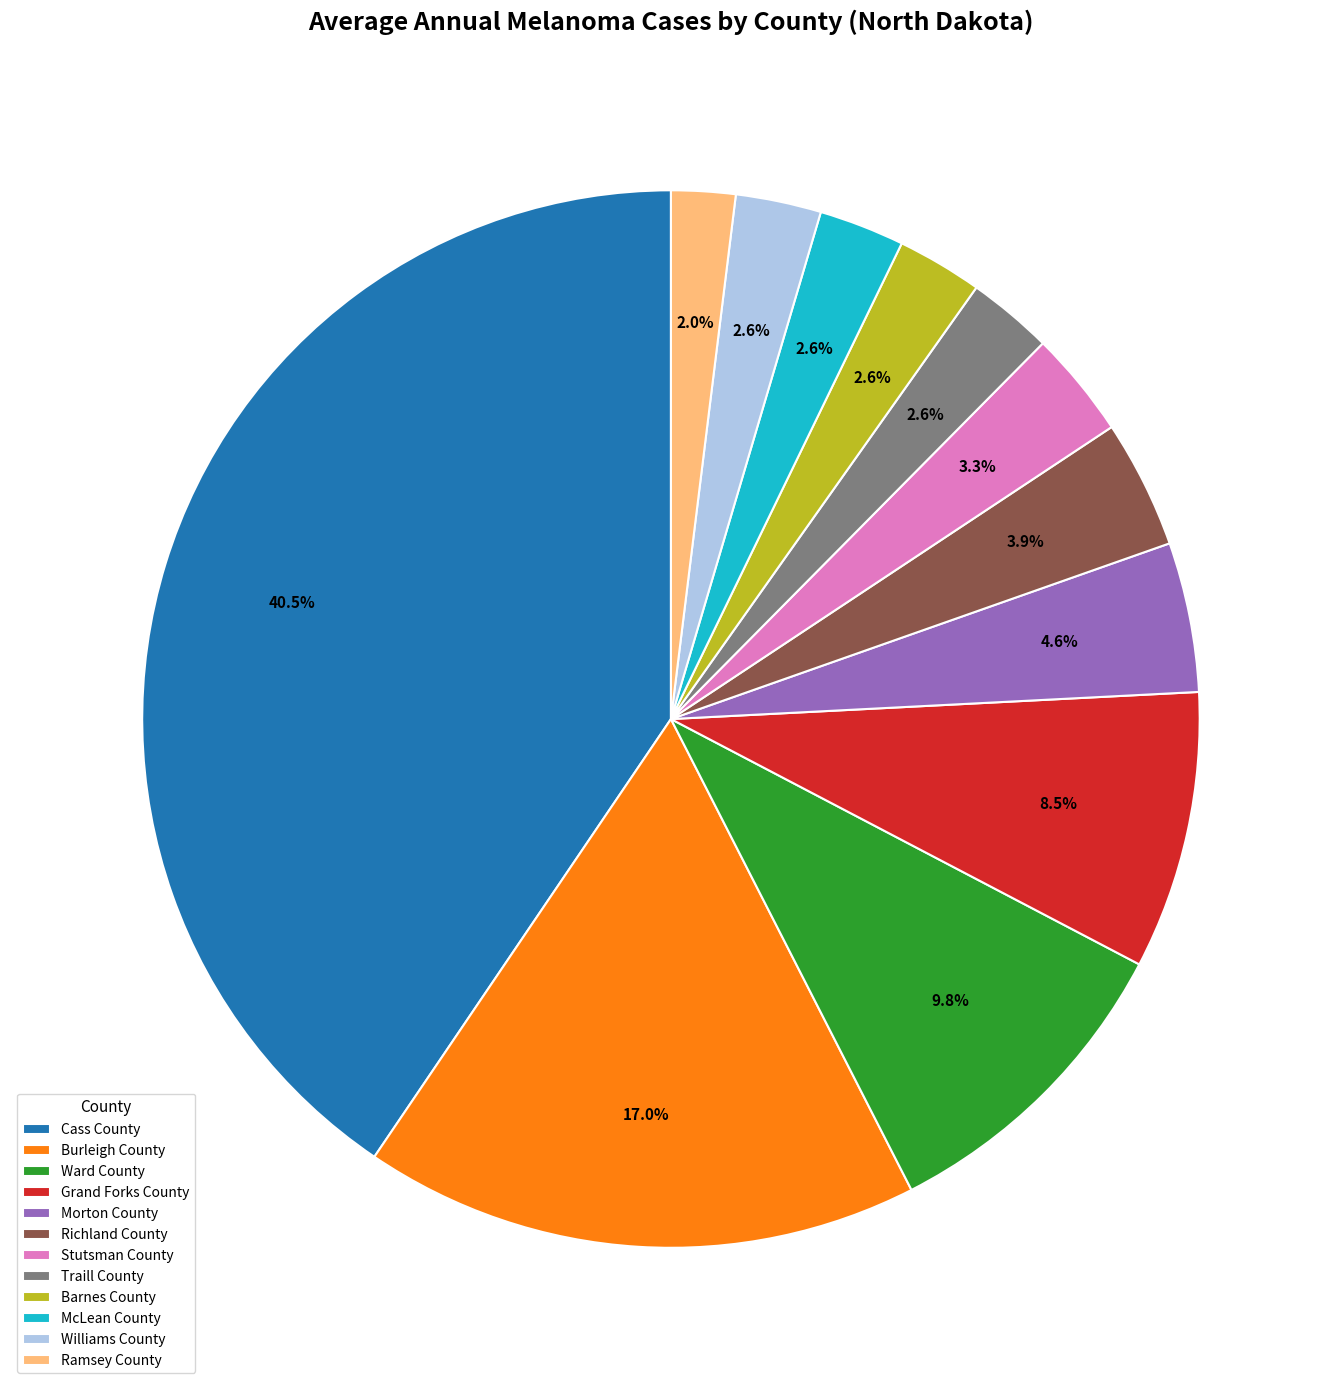

What is the largest slice in the pie chart?

Cass County